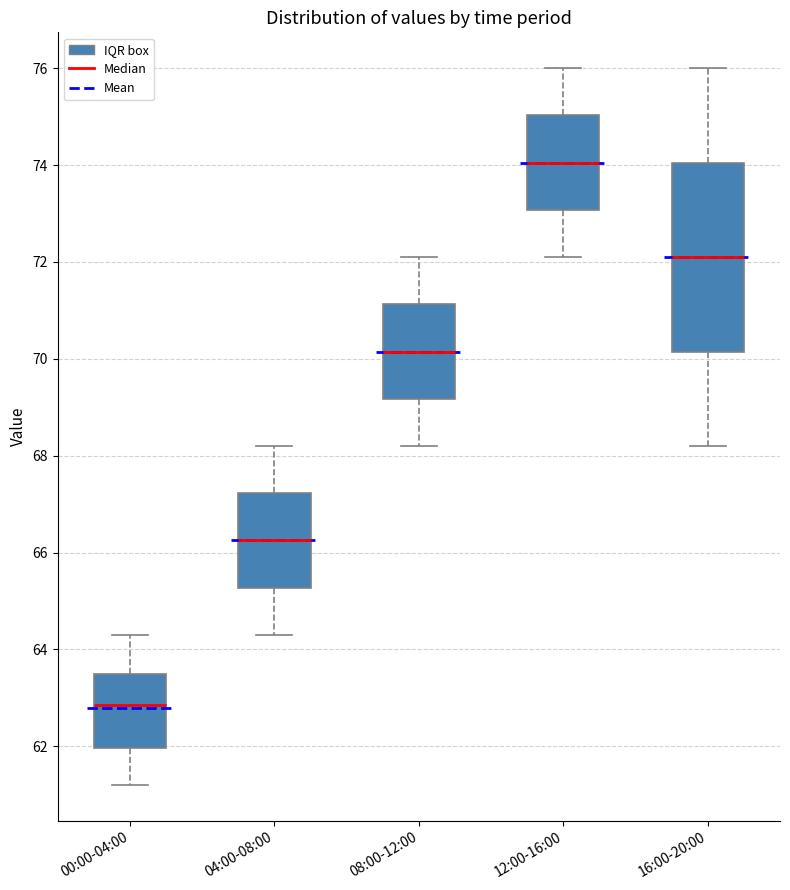

Which box's median line is the highest?

12:00-16:00